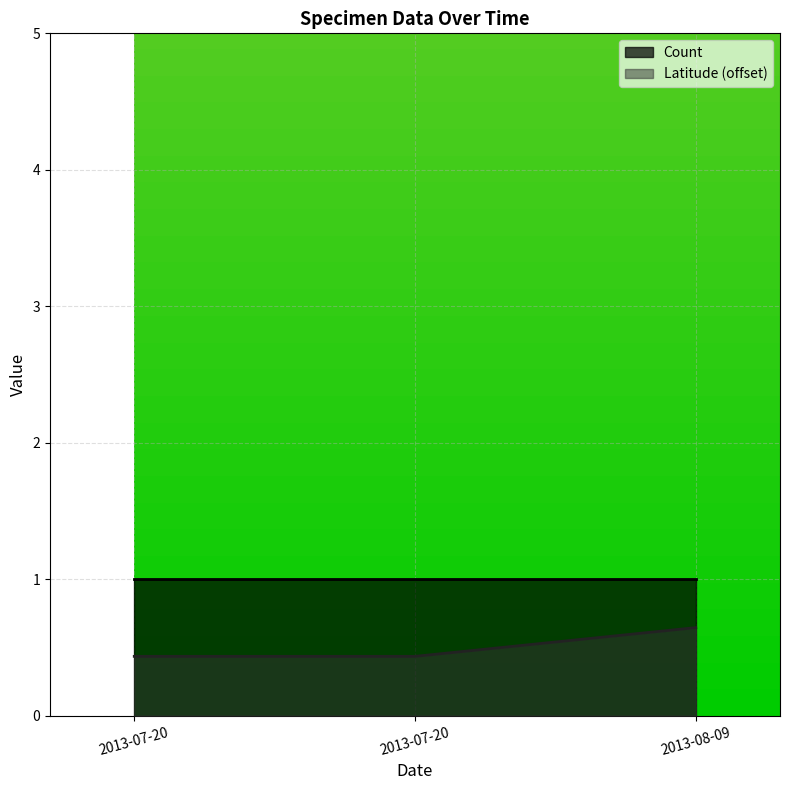

True or false: the data shows 1.0 at 2013-08-09.

False